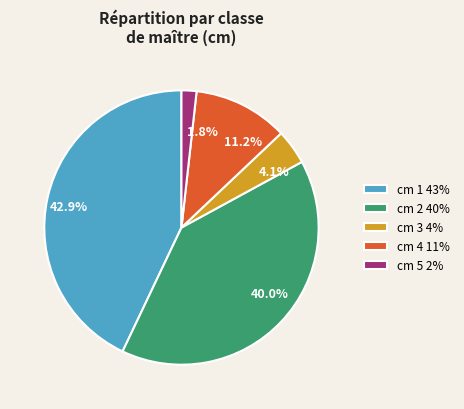

Do cm 2 40% and cm 3 4% together represent more than half of the pie?

No